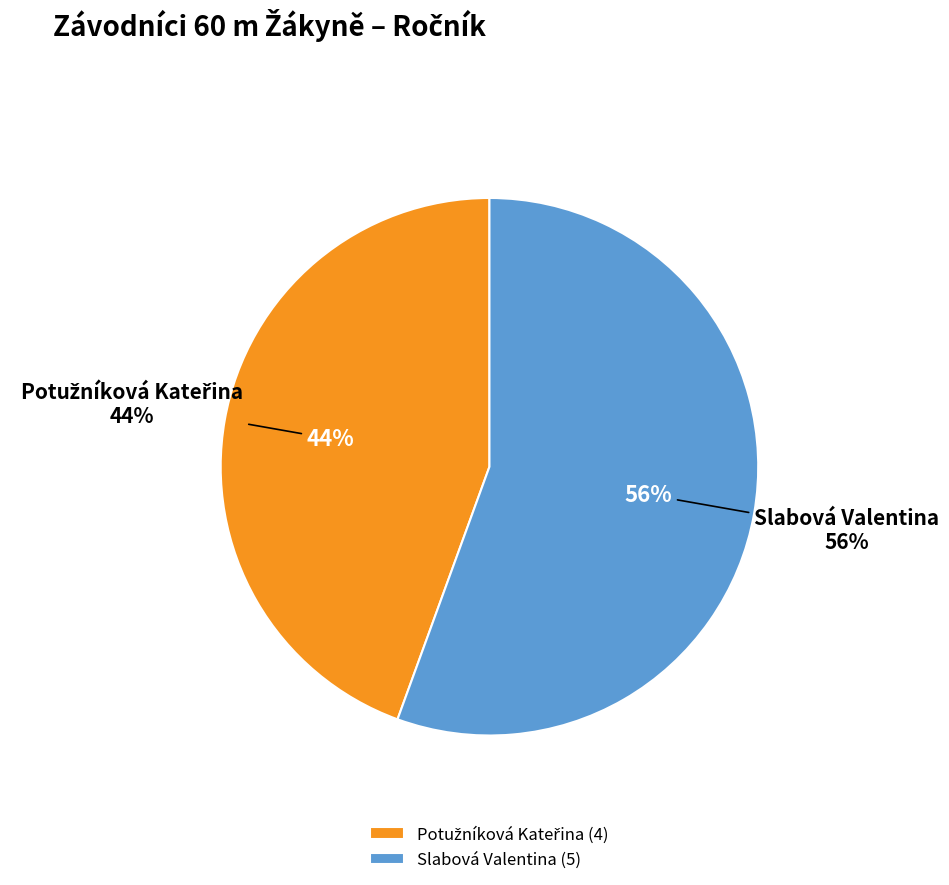

The Slabová Valentina slice represents 56% of the pie. True or false?

True